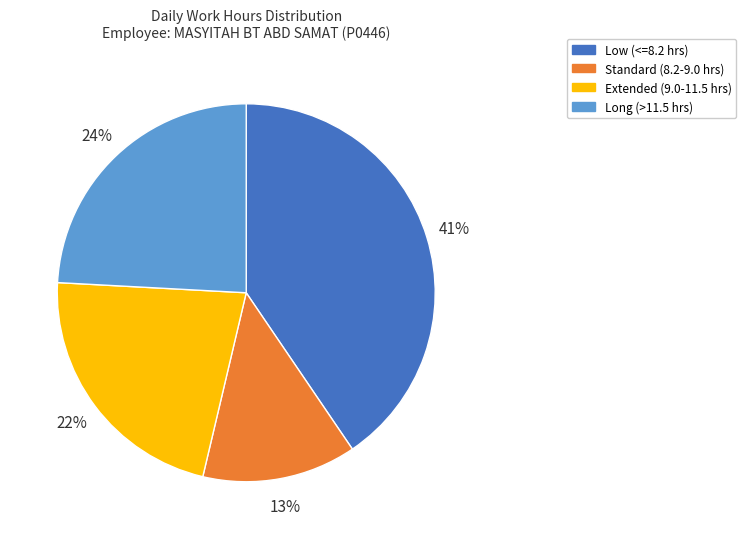

Does any single category account for the majority?

No